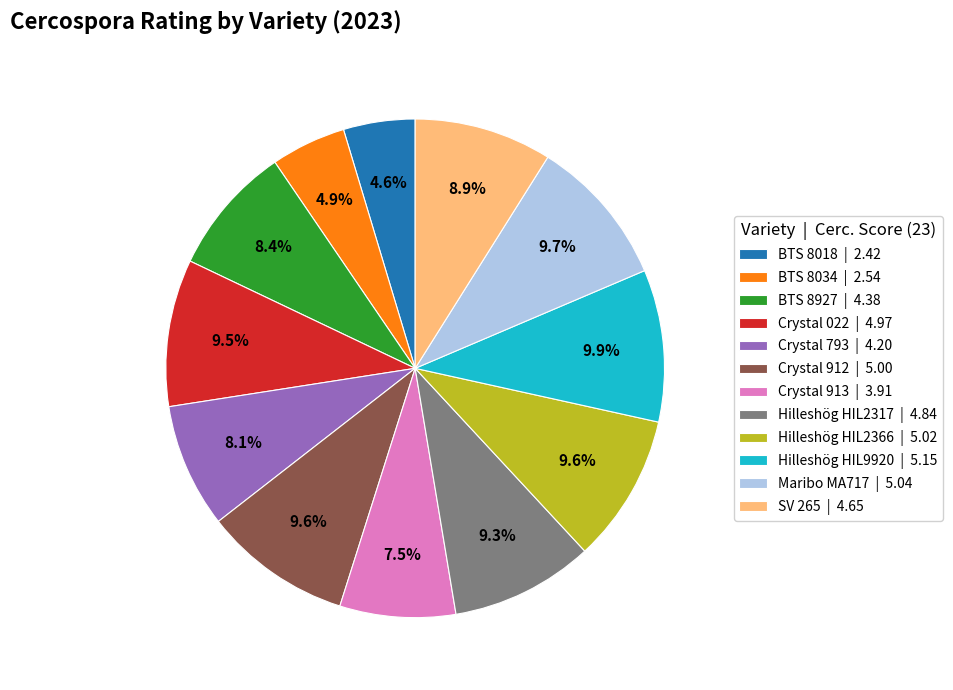

How many segments does this pie chart have?

12